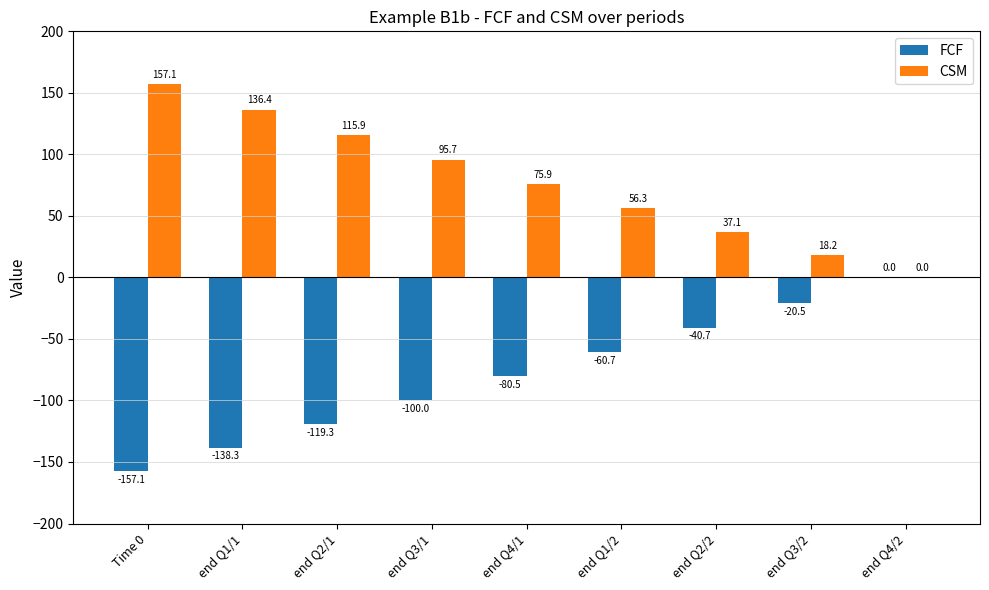

Which label corresponds to the largest value in the chart?

Time 0